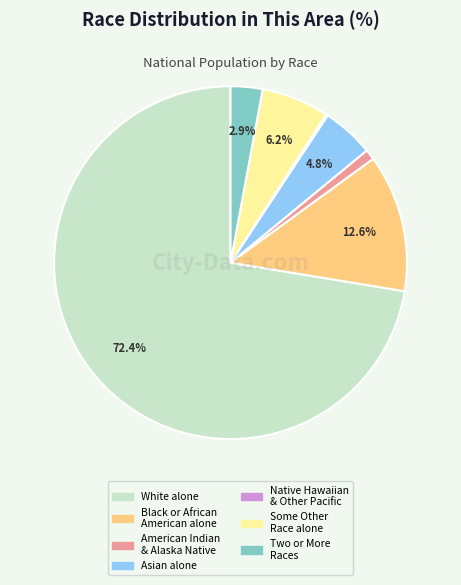

Is there any slice that represents more than half of the pie?

Yes